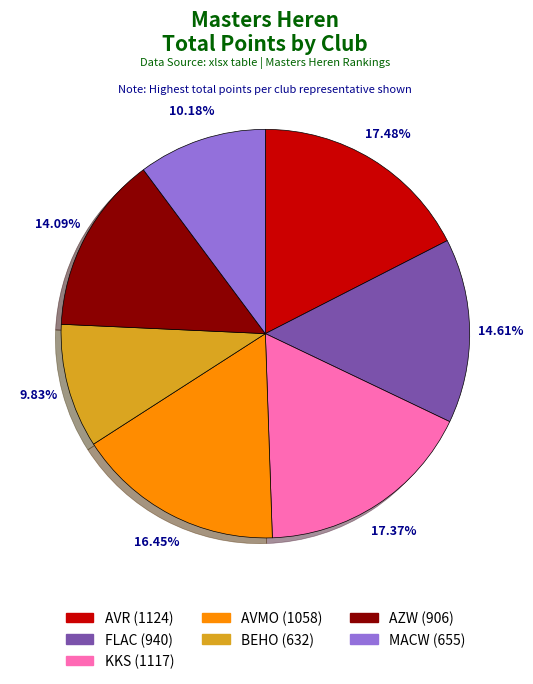

To the nearest percent, what is the average slice percentage?

14%